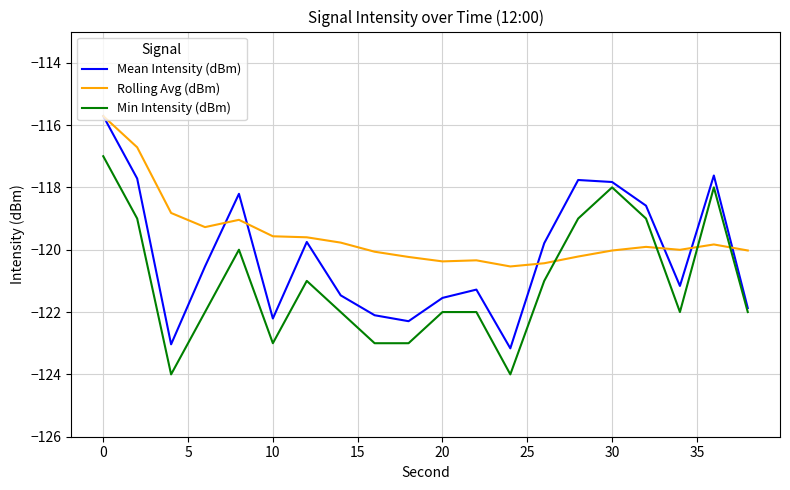

Which series has the widest spread of values?

Mean Intensity (dBm)